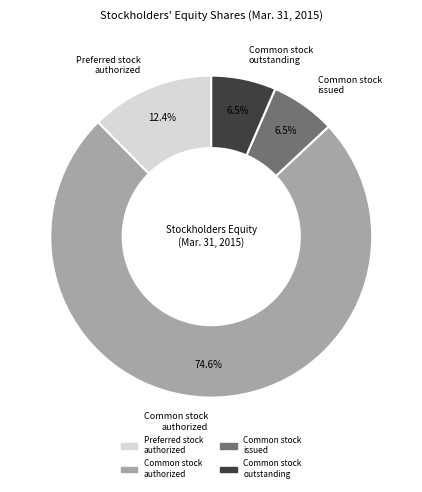

What is the majority slice?

Common stock authorized